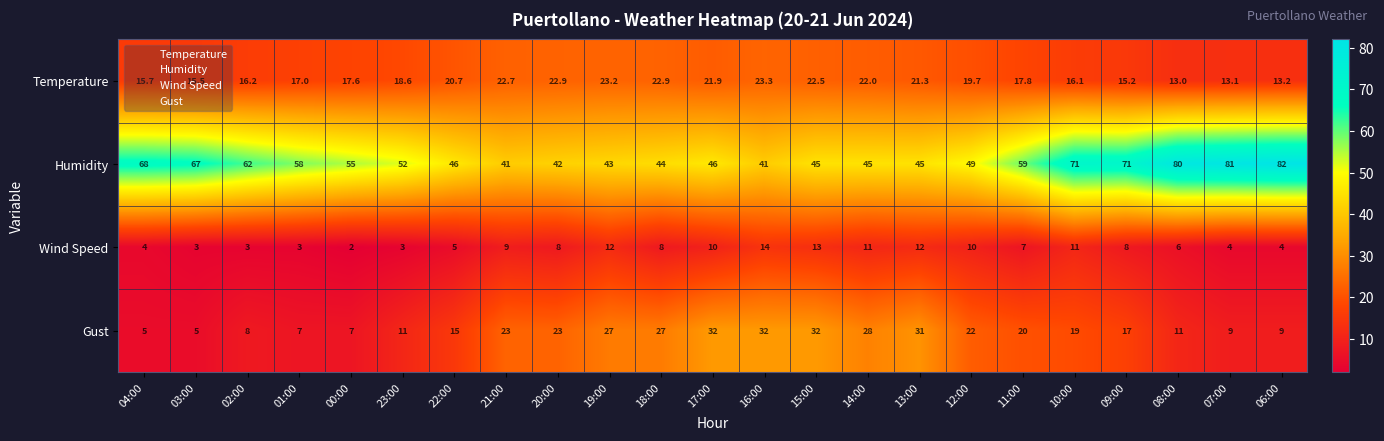

Which series has the largest range (max minus min)?

Humidity